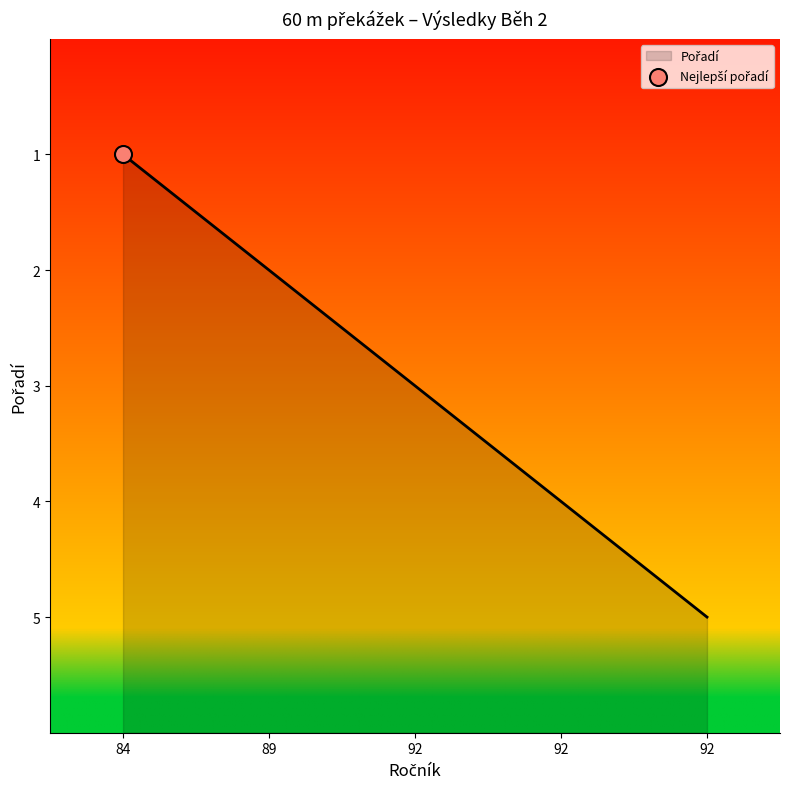

What is the change in value from 92 to 92?

-2